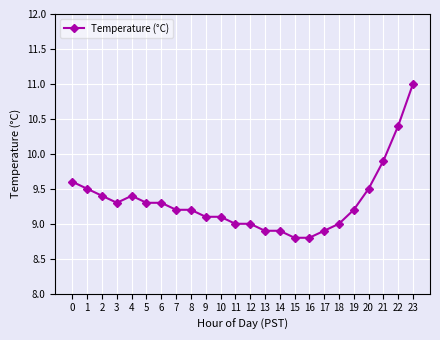

What is the average value?

9.3